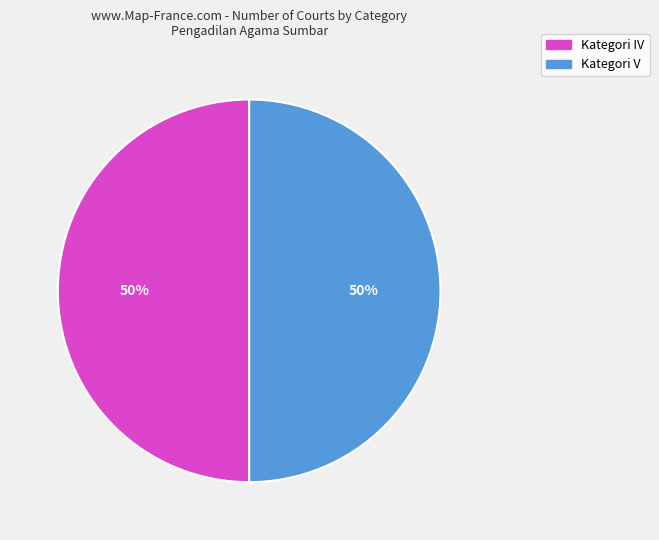

To the nearest percent, what is the average slice percentage?

50%